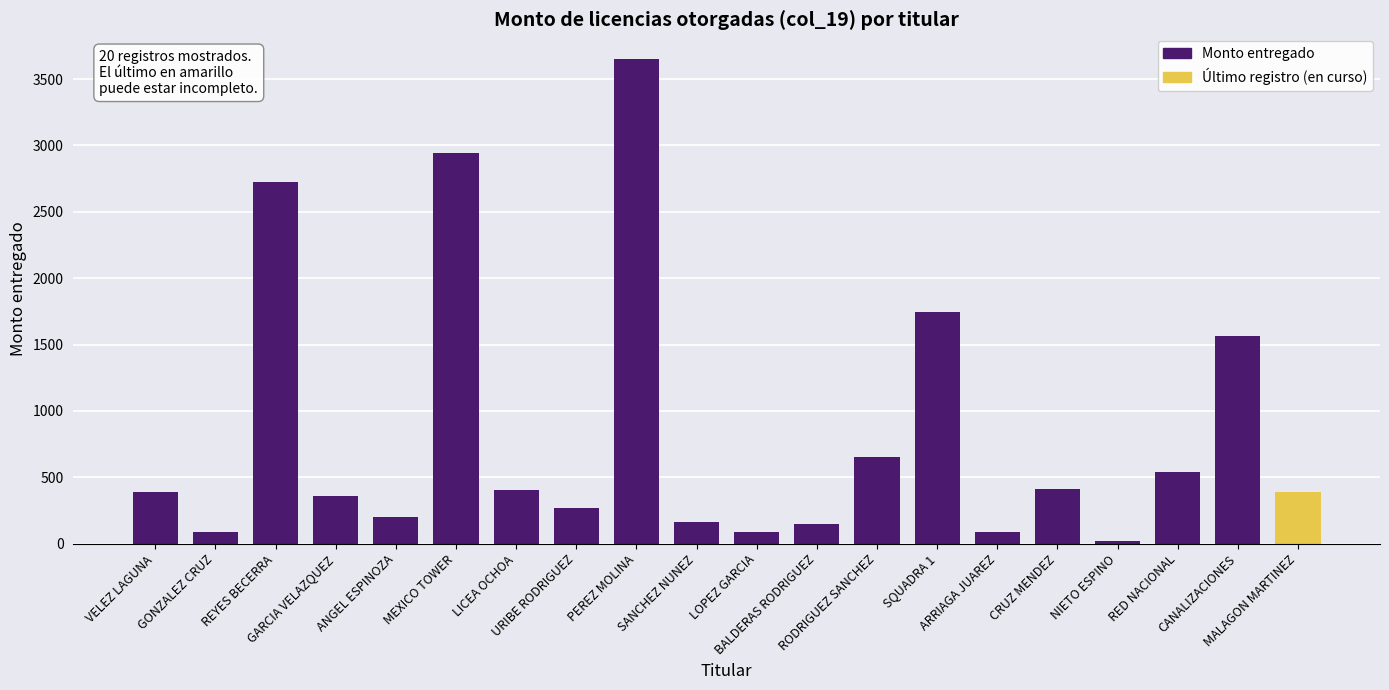

What position from the left is LICEA OCHOA?

7